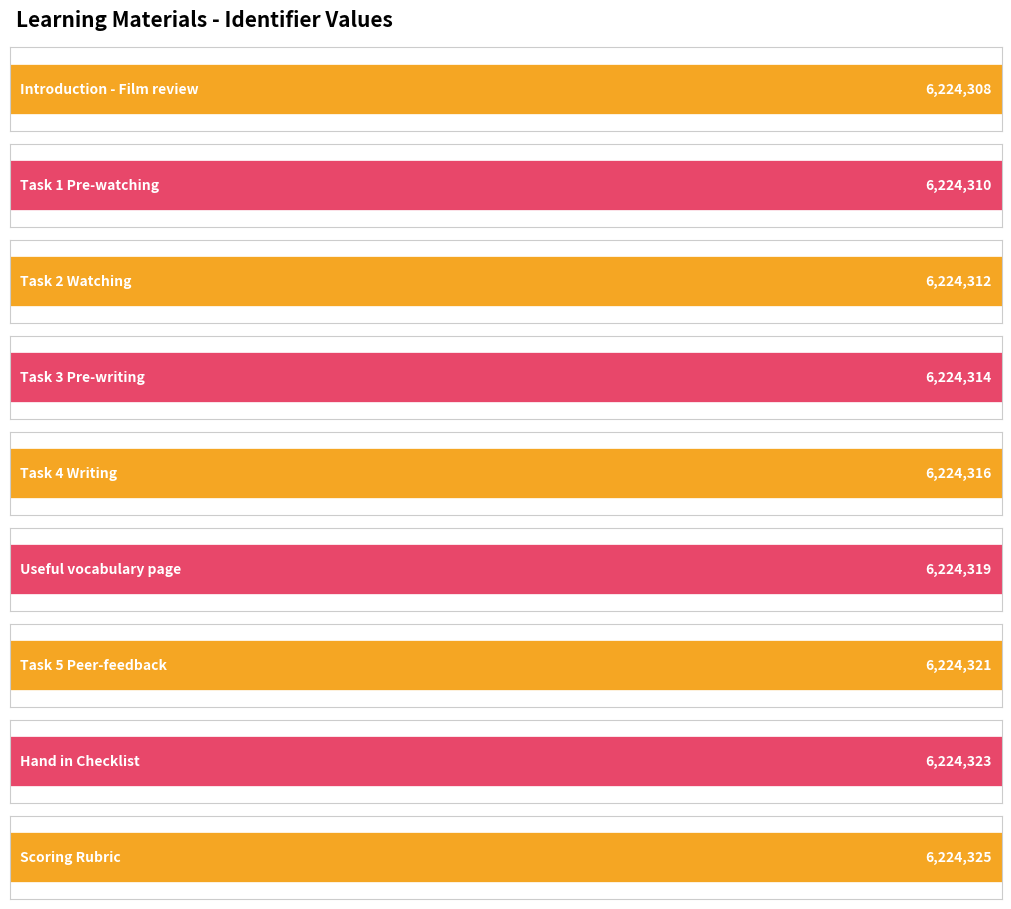

What is the difference between the second highest and minimum values?

15